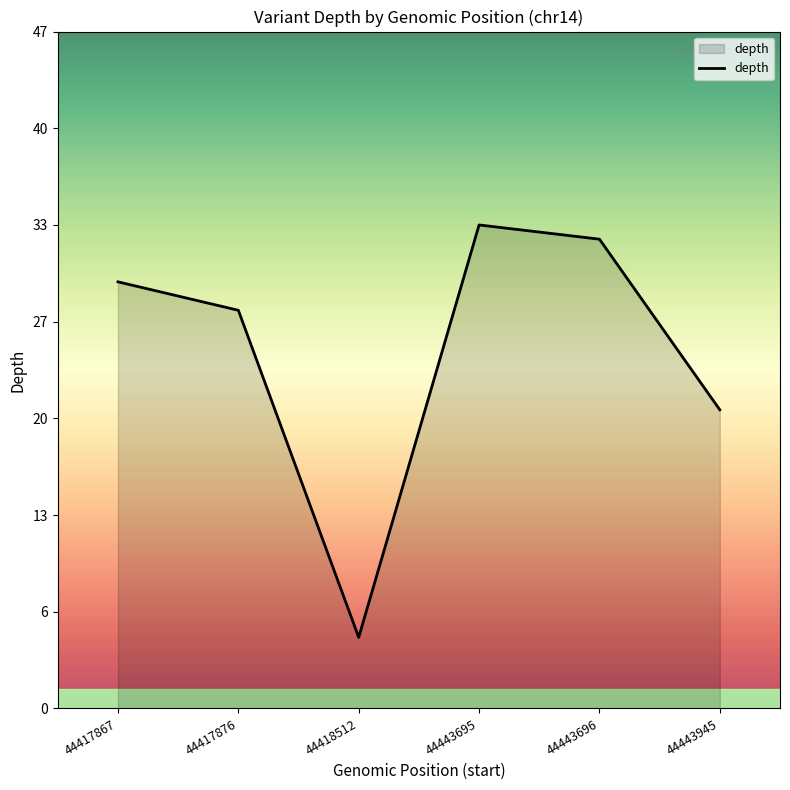

Does the chart display data point markers on the line(s)?

No